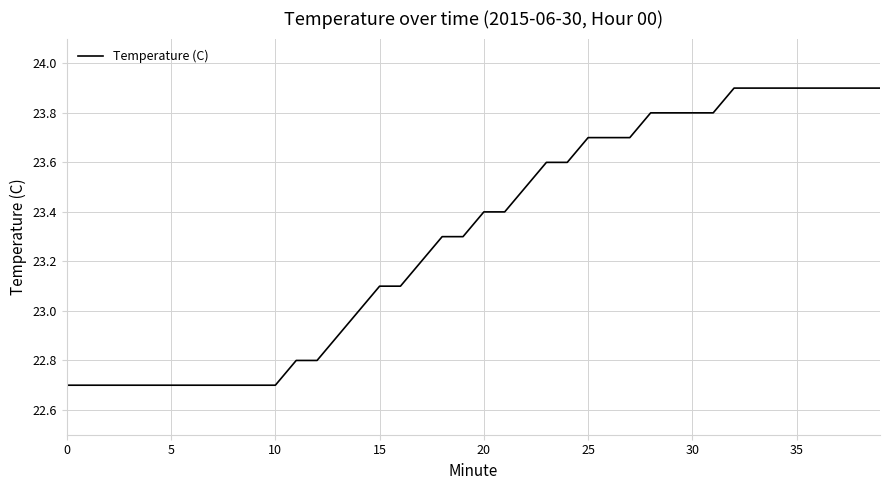

What is the difference between the maximum and minimum values?

1.2